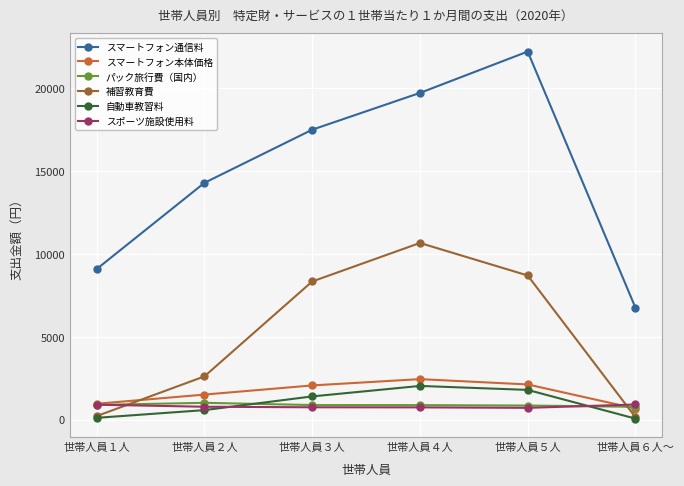

Count the number of data series in this chart.

6